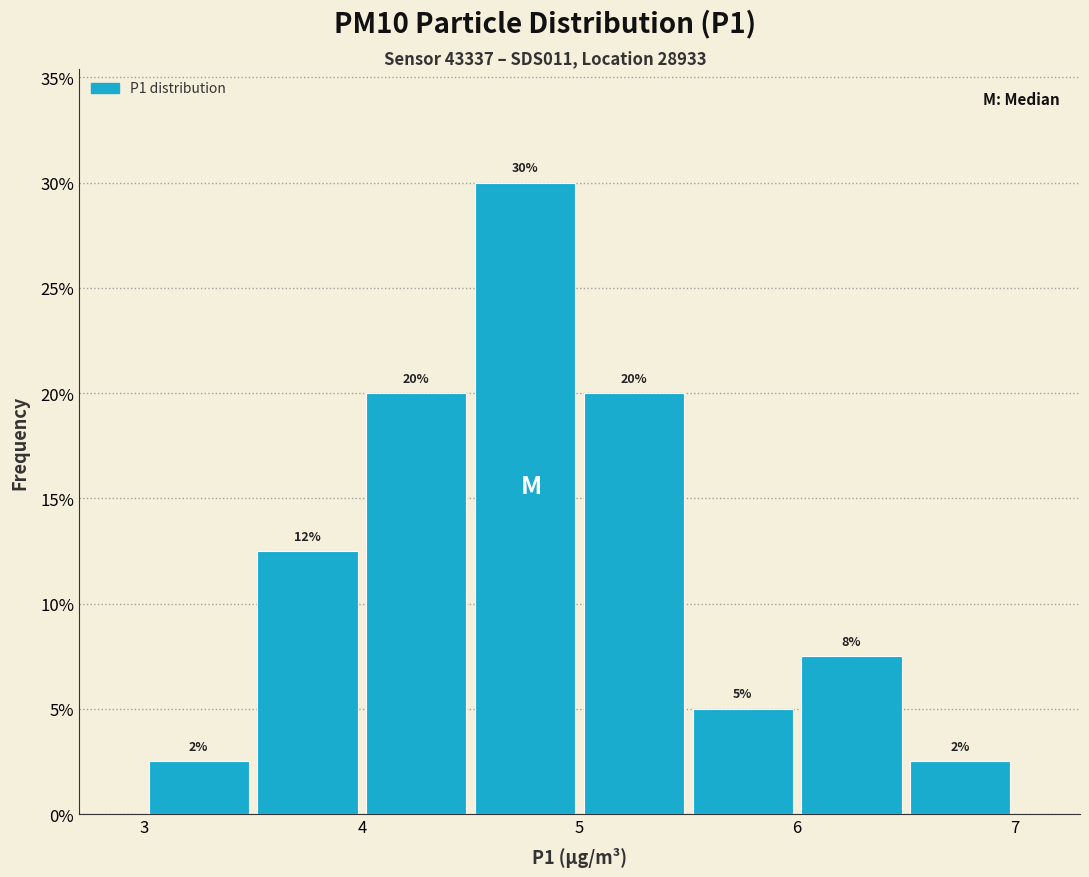

Over which range of the x-axis is the bar tallest?

4.5 to 5.0